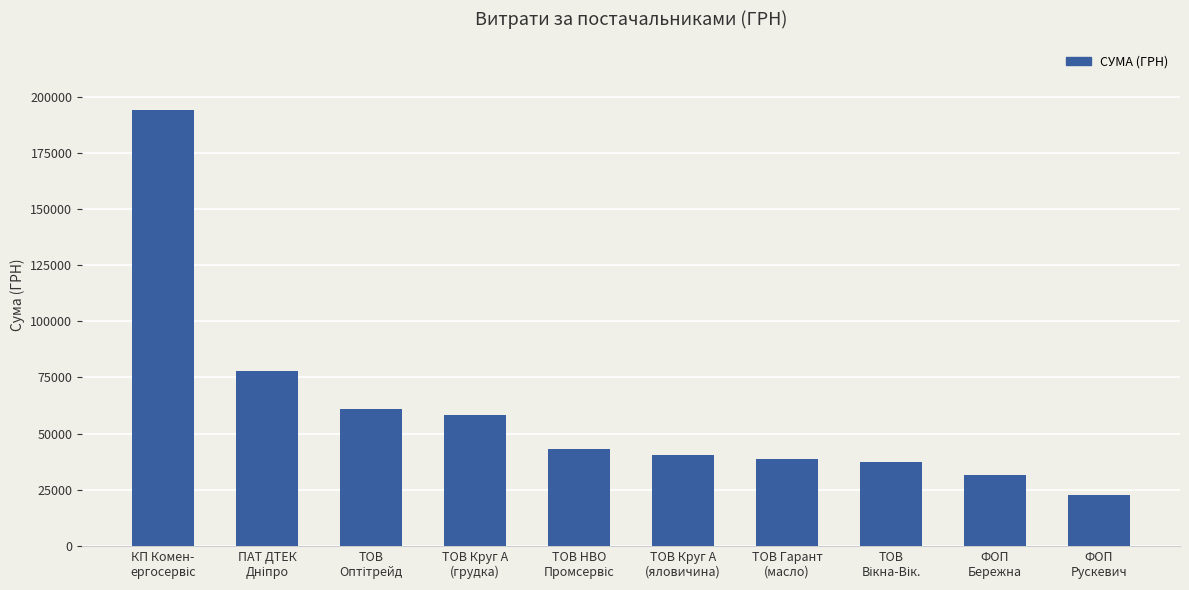

Reading left to right, extract all data points from this chart.

194251.9	78094.3	60751.5	58213.4	43043.6	40576.1	38632.3	37481.2	31754.8	22754.0